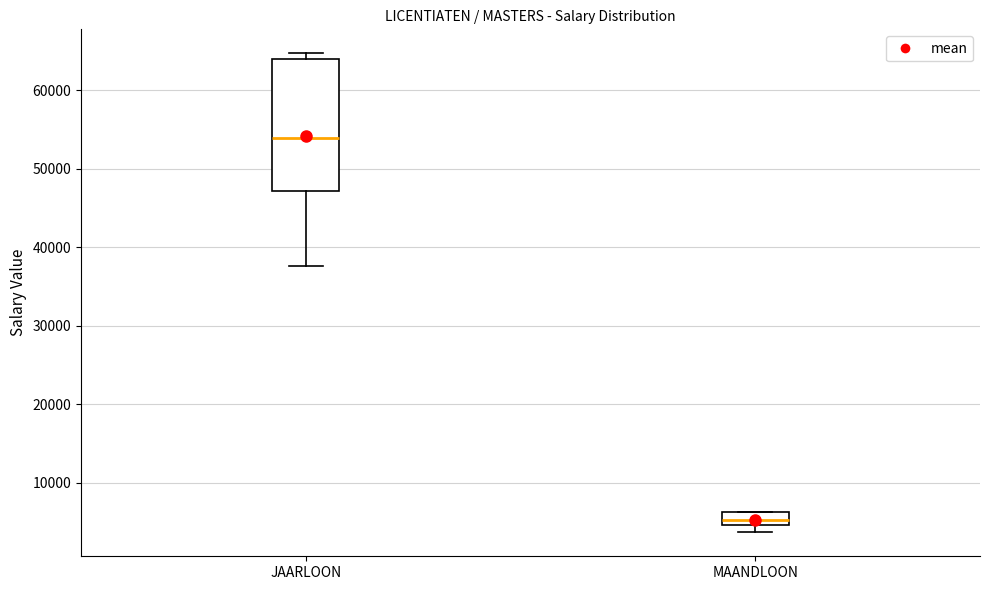

Where is the lower edge of the box for MAANDLOON on the y-axis? The values are not printed on the chart, so give them approximately, as read against the axis.

5000